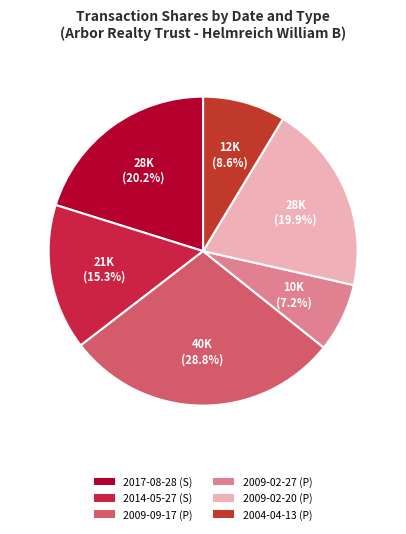

How many slices are in this pie chart?

6